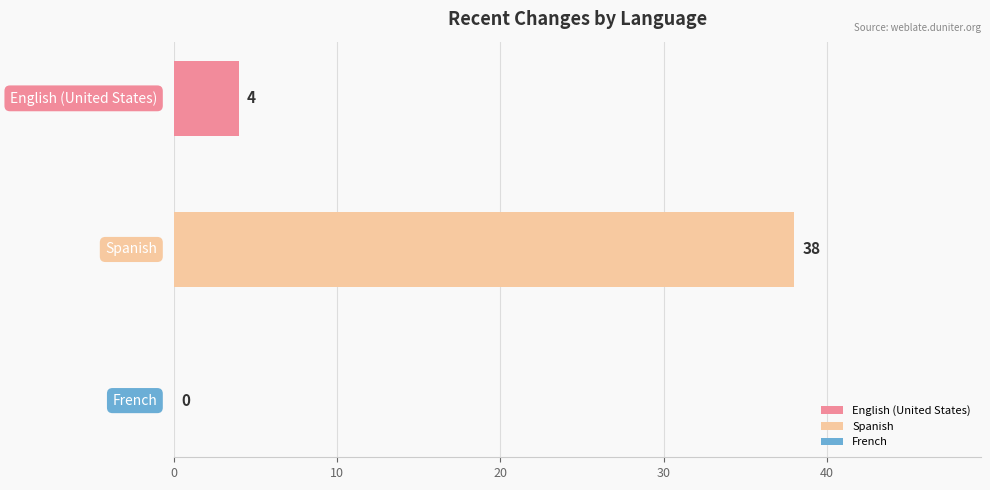

What is the minimum value for Spanish?

38